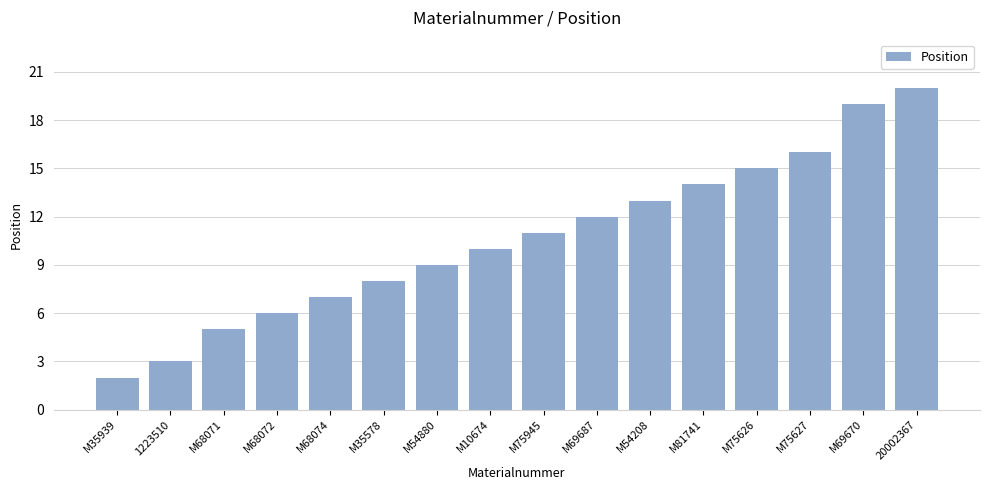

How many data points are less than 11?

8